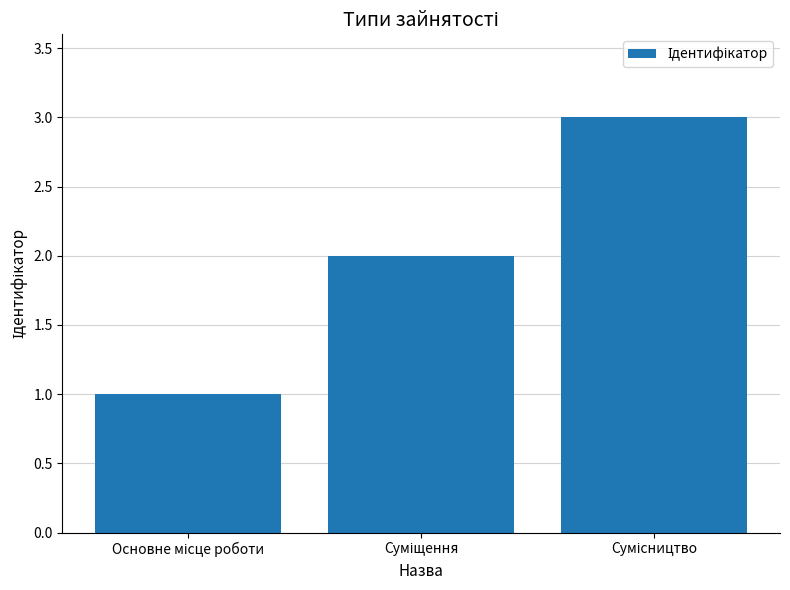

What is the sum of all values?

6